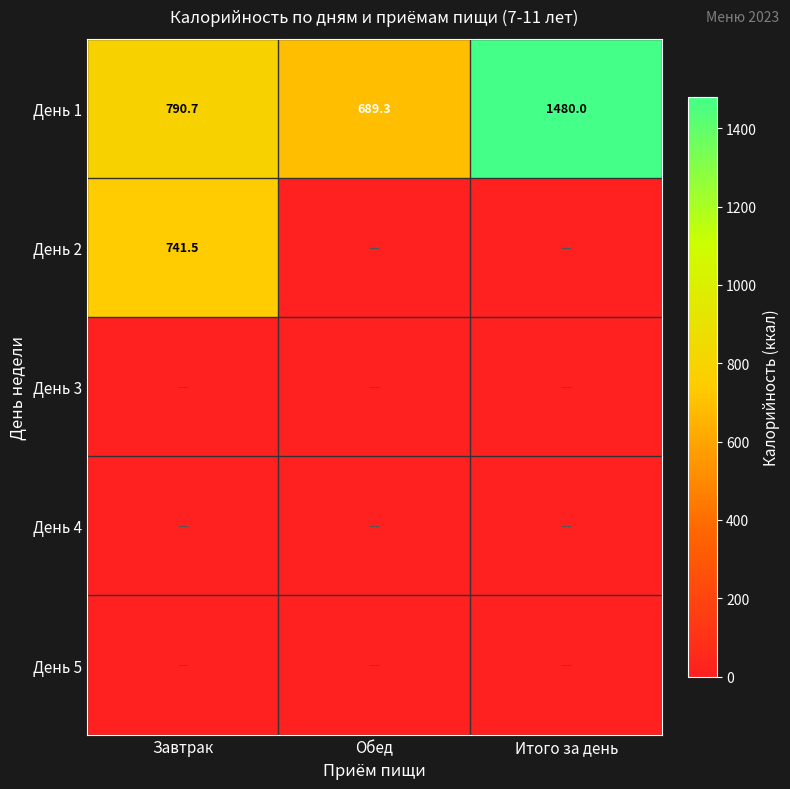

What is the total value across all series at Завтрак?

1532.2